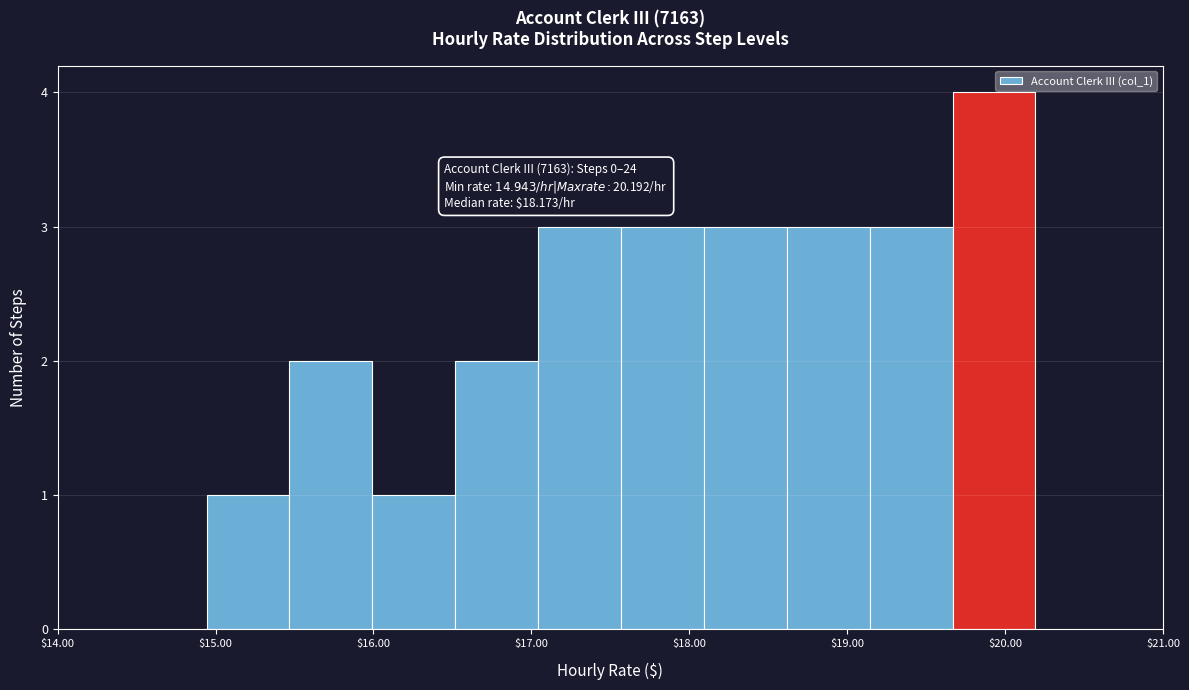

Over which range of the x-axis is the bar tallest?

19.7 to 20.2